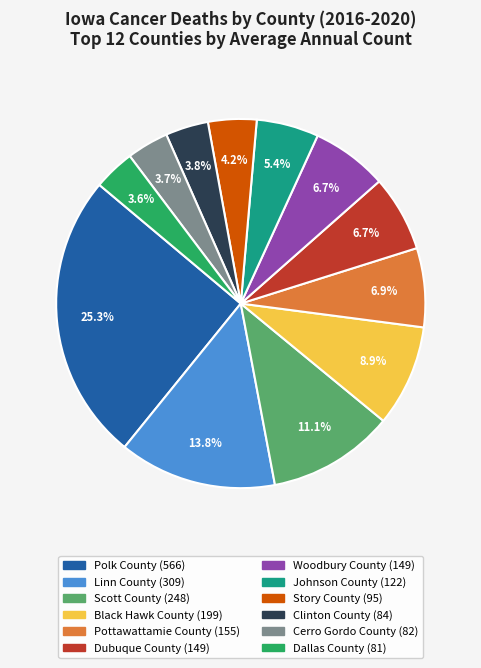

Is it true that Johnson County is 5% of the pie?

True